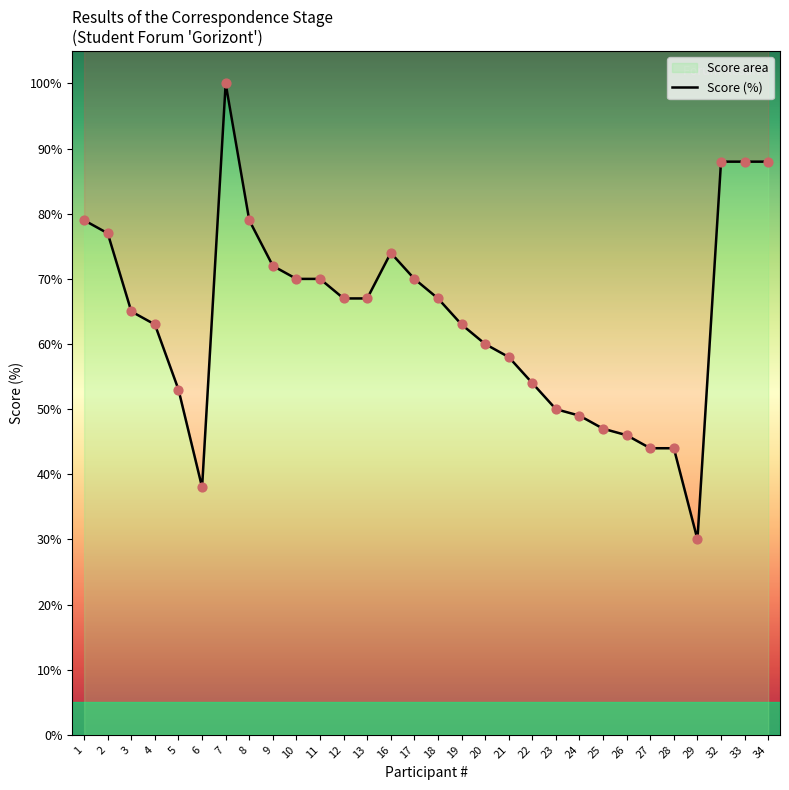

What is the change in value from 6 to 23?

+12